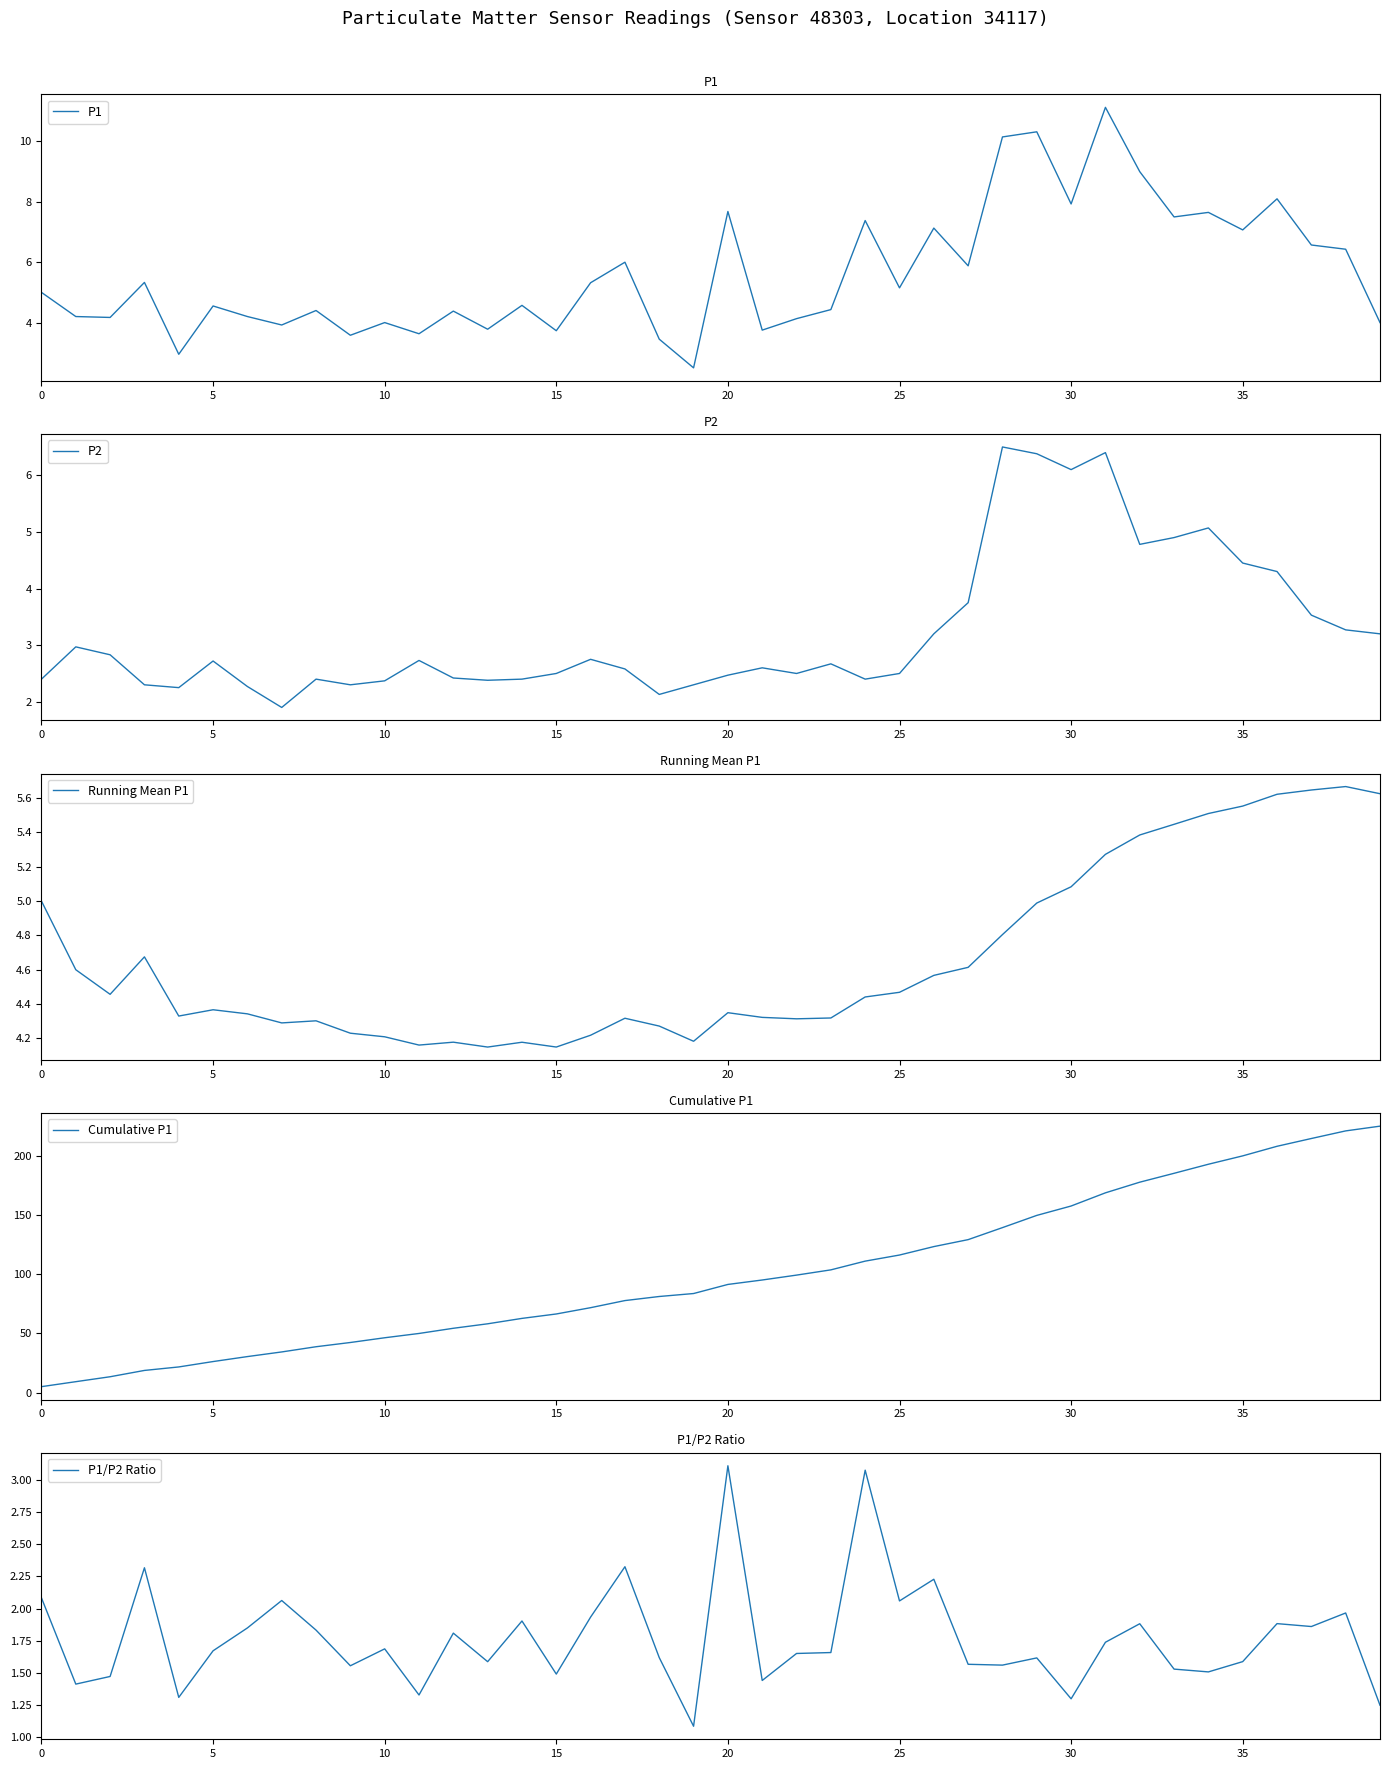

Reading left to right, list all the values displayed in this chart.

P1: 5.0	4.2	4.2	5.3	3.0	4.5	4.2	3.9	4.4	3.6	4.0	3.6	4.4	3.8	4.6	3.7	5.3	6.0	3.5	2.5	7.7	3.8	4.1	4.4	7.4	5.2	7.1	5.9	10.2	10.3	7.9	11.1	9.0	7.5	7.7	7.1	8.1	6.6	6.4	4.0
P2: 2.4	3.0	2.8	2.3	2.2	2.7	2.3	1.9	2.4	2.3	2.4	2.7	2.4	2.4	2.4	2.5	2.8	2.6	2.1	2.3	2.5	2.6	2.5	2.7	2.4	2.5	3.2	3.8	6.5	6.4	6.1	6.4	4.8	4.9	5.1	4.5	4.3	3.5	3.3	3.2
Running Mean P1: 5.0	4.6	4.5	4.7	4.3	4.4	4.3	4.3	4.3	4.2	4.2	4.2	4.2	4.1	4.2	4.1	4.2	4.3	4.3	4.2	4.3	4.3	4.3	4.3	4.4	4.5	4.6	4.6	4.8	5.0	5.1	5.3	5.4	5.4	5.5	5.6	5.6	5.6	5.7	5.6
Cumulative P1: 5.0	9.2	13.4	18.7	21.6	26.2	30.4	34.3	38.7	42.3	46.3	49.9	54.3	58.1	62.7	66.4	71.7	77.7	81.2	83.7	91.3	95.1	99.2	103.7	111.0	116.2	123.3	129.2	139.3	149.7	157.6	168.7	177.7	185.2	192.9	199.9	208.0	214.6	221.0	225.0
P1/P2 Ratio: 2.1	1.4	1.5	2.3	1.3	1.7	1.9	2.1	1.8	1.6	1.7	1.3	1.8	1.6	1.9	1.5	1.9	2.3	1.6	1.1	3.1	1.4	1.7	1.7	3.1	2.1	2.2	1.6	1.6	1.6	1.3	1.7	1.9	1.5	1.5	1.6	1.9	1.9	2.0	1.2